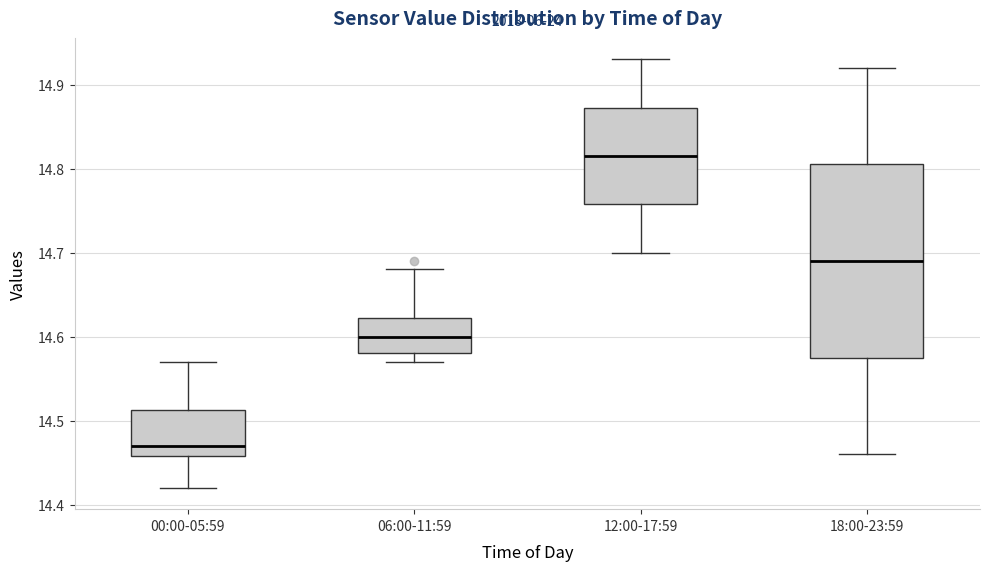

Where is the upper edge of the box for 12:00-17:59 on the y-axis? The values are not printed on the chart, so give them approximately, as read against the axis.

14.87